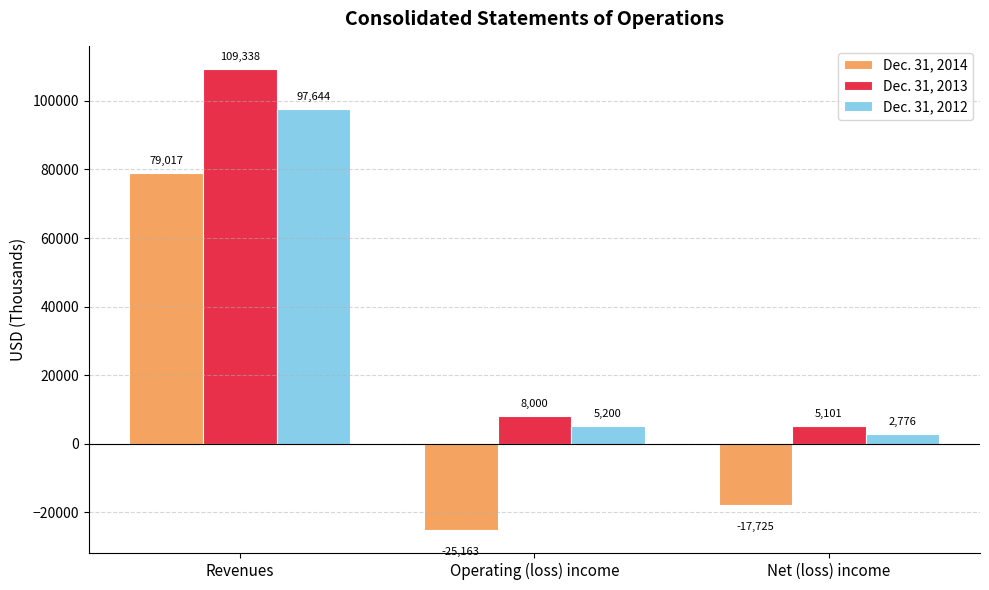

Rank the series by their maximum value, from lowest to highest.

Dec. 31, 2014, Dec. 31, 2012, Dec. 31, 2013